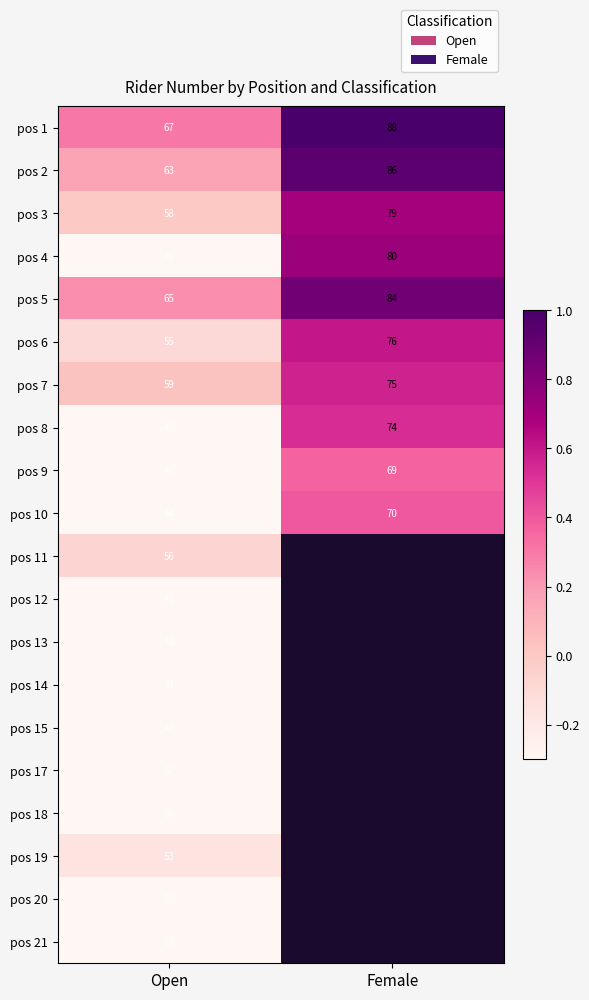

What is the sum of the pos 6 values at Open and Female?

131.0